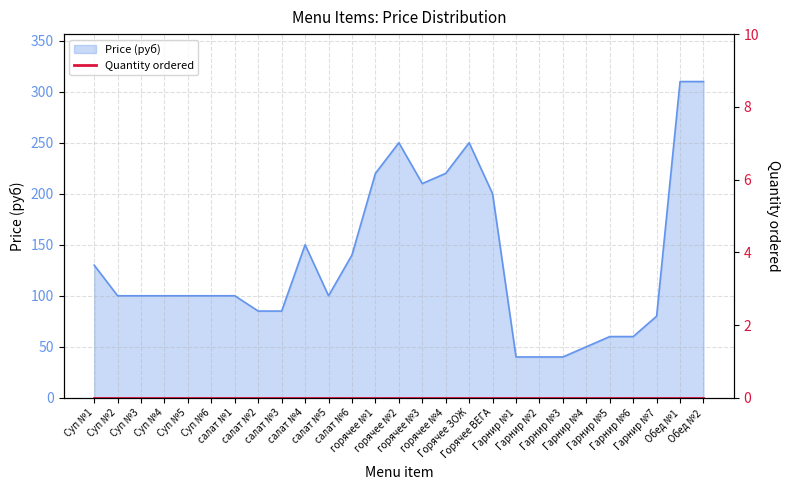

At which label does the data first exceed 100?

Суп №1